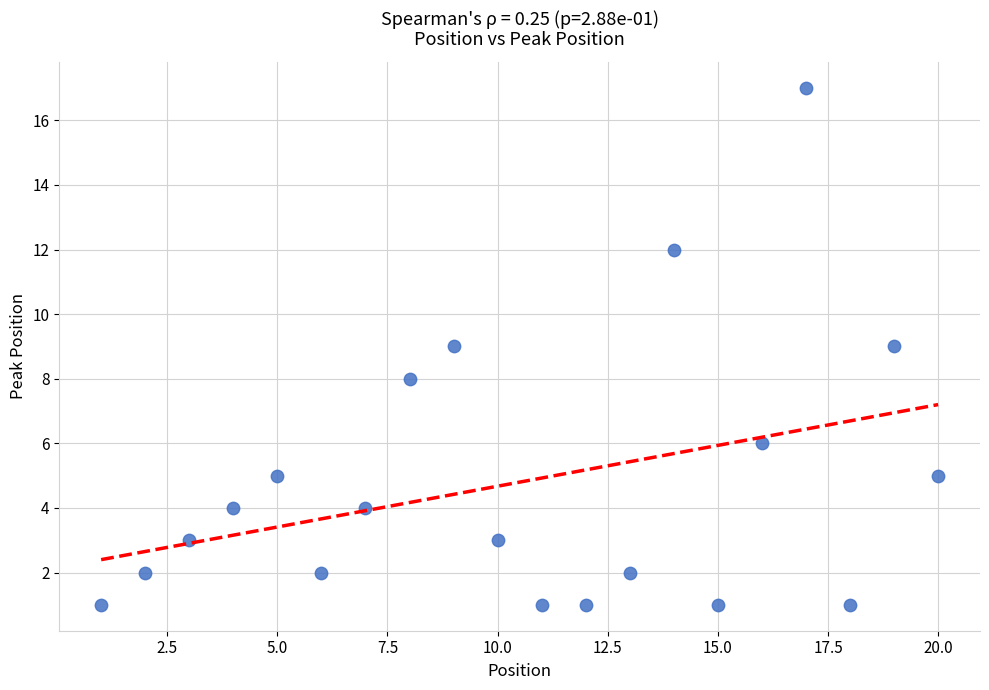

What is the range of Y values (max minus min)?

16